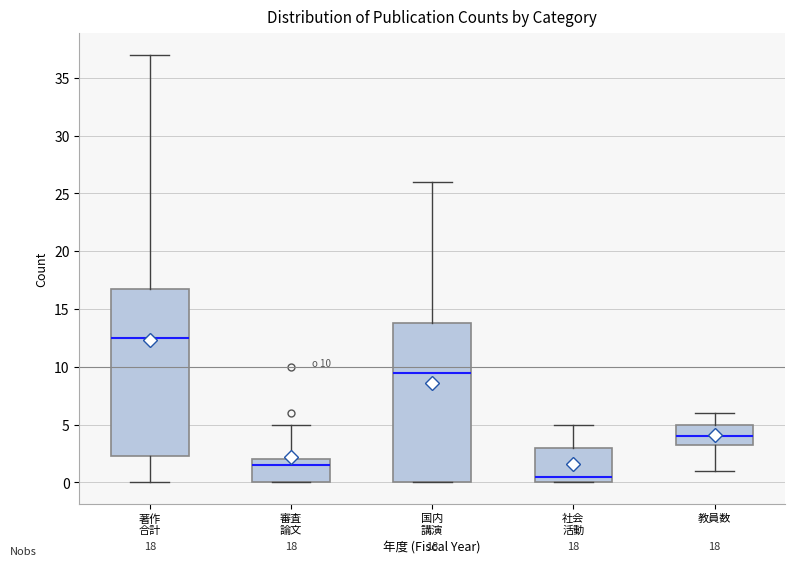

Comparing the boxes themselves (not the whiskers), which one is the tallest?

著作 合計